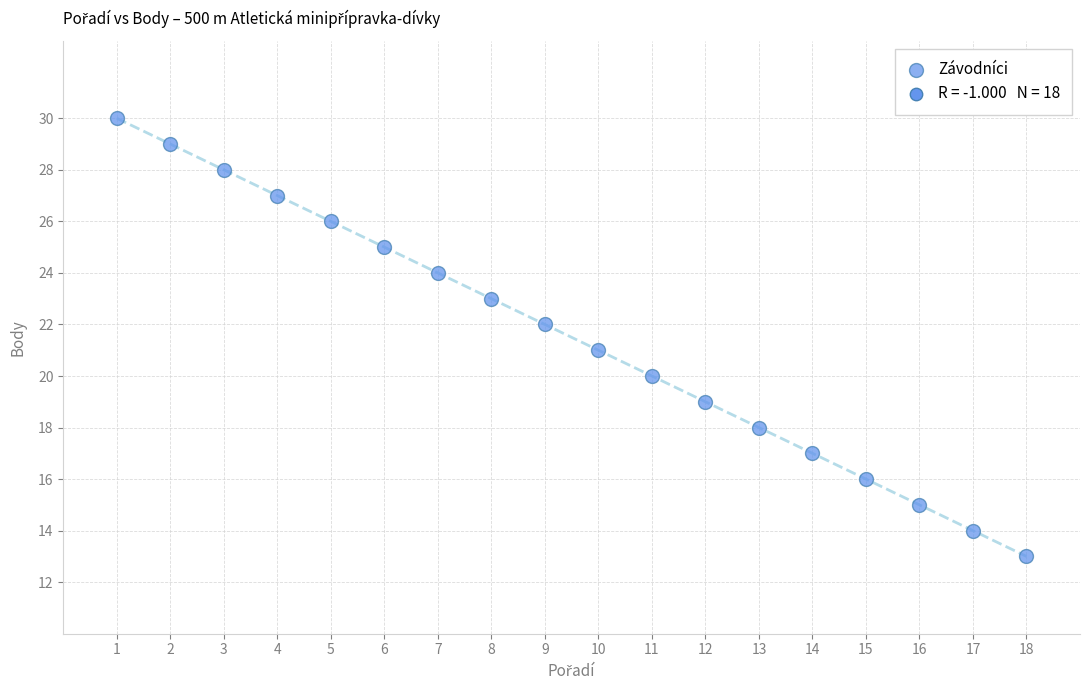

What is the range of X values (max minus min)?

17